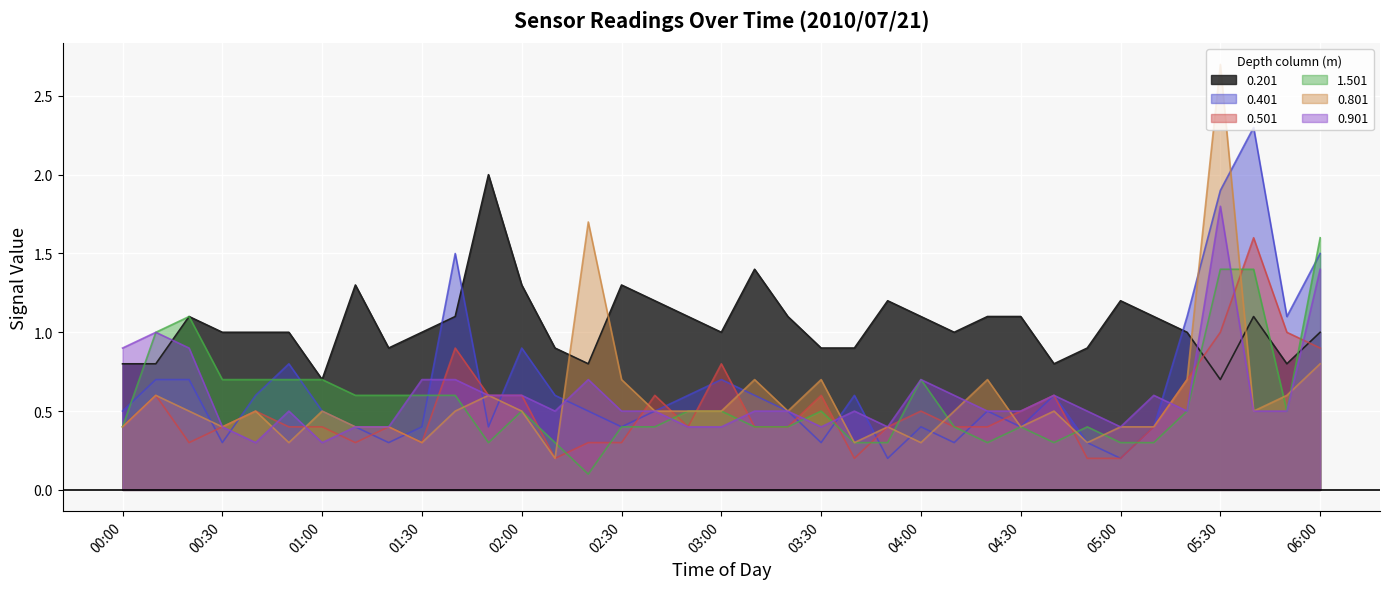

How many intersections are there between 0.501 and 1.501?

15